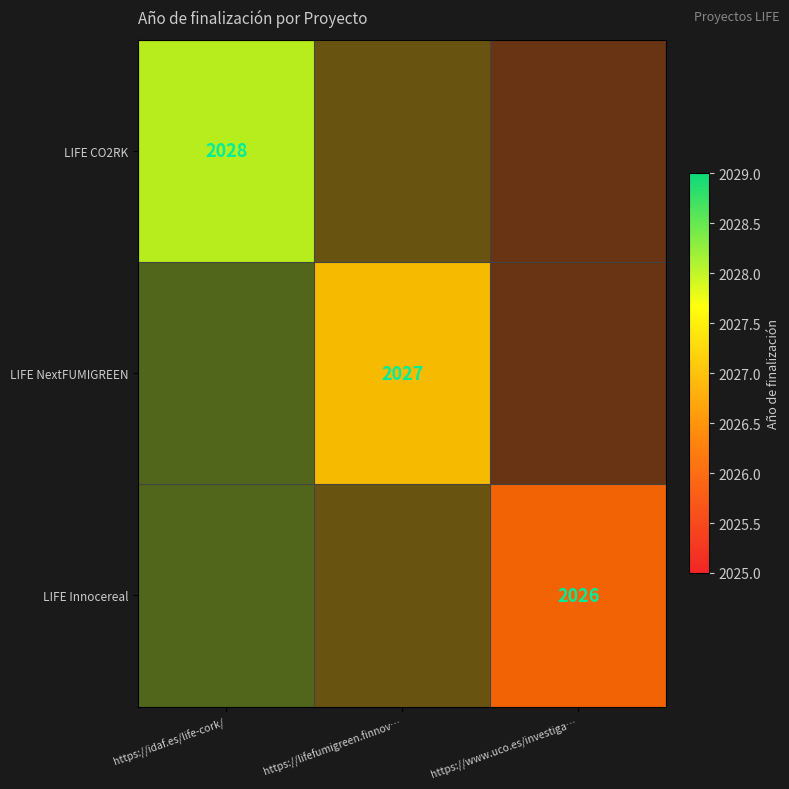

At which category is the sum across all series the highest?

https://idaf.es/life-cork/